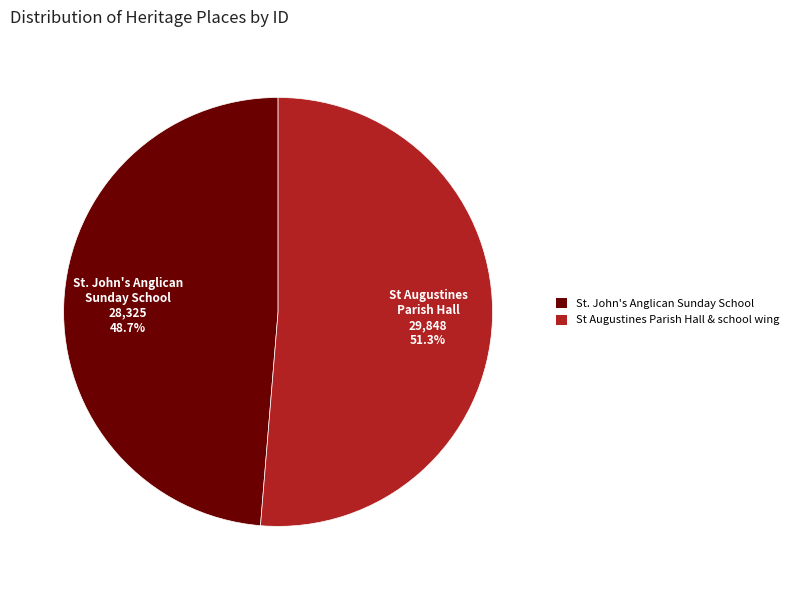

The St. John's Anglican Sunday School slice represents 39% of the pie. True or false?

False